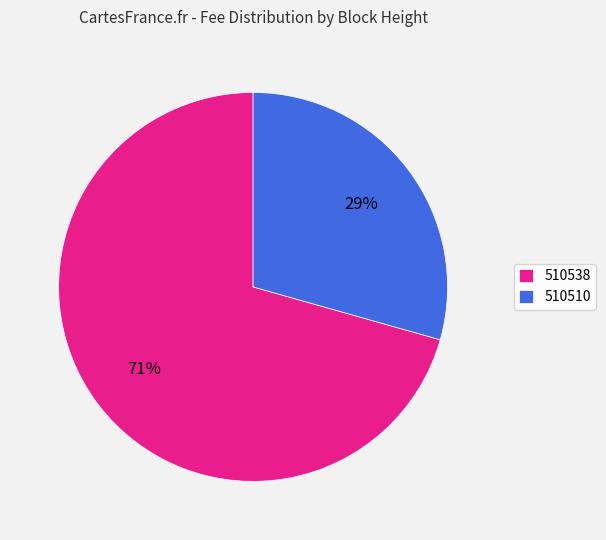

How many segments does this pie chart have?

2